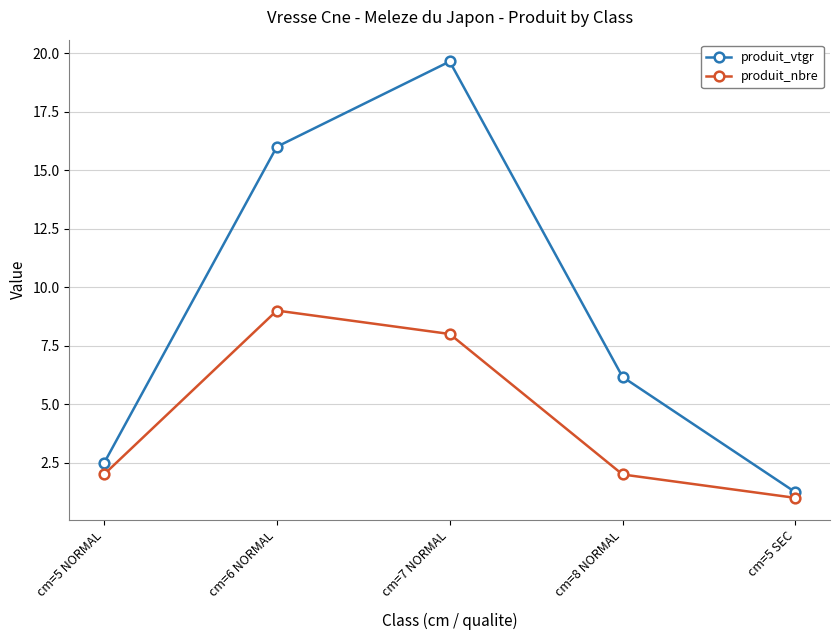

True or false: produit_vtgr and produit_nbre cross at least once.

False